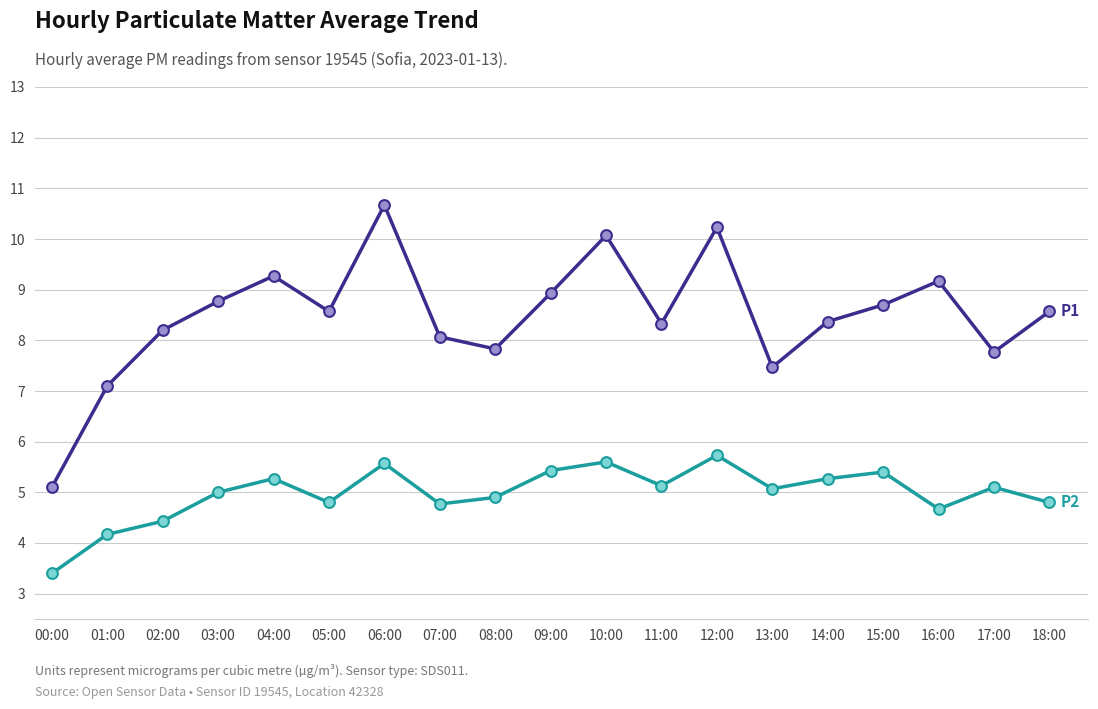

What is the spread (max minus min) of values at 07:00?

3.3